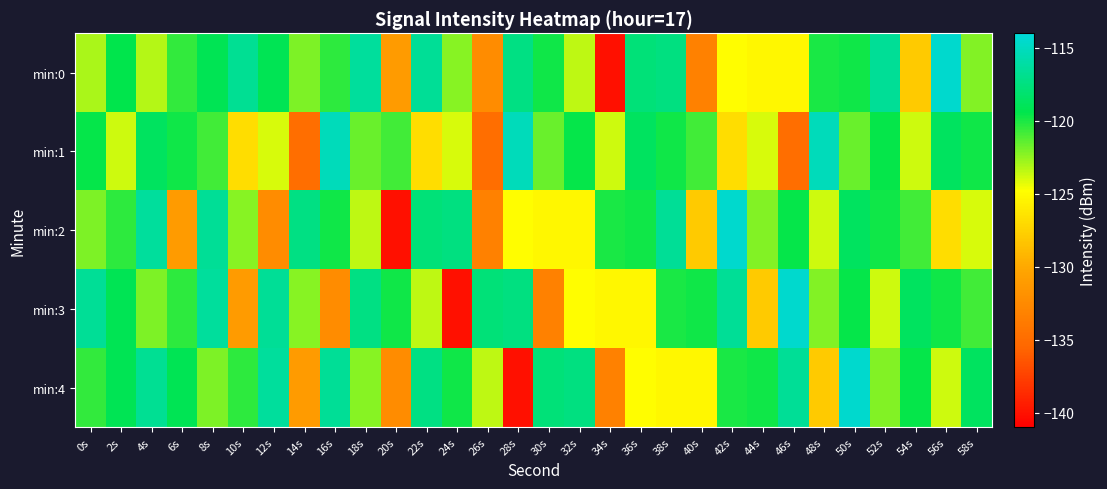

Reading left to right, transcribe all the data shown in this chart.

min:0: 0s=-123.0	2s=-119.5	4s=-123.2	6s=-120.5	8s=-119.1	10s=-116.7	12s=-119.1	14s=-122.1	16s=-120.4	18s=-116.4	20s=-131.0	22s=-116.6	24s=-122.2	26s=-132.3	28s=-117.3	30s=-119.7	32s=-123.4	34s=-140.1	36s=-117.8	38s=-117.4	40s=-133.2	42s=-124.9	44s=-125.3	46s=-125.3	48s=-120.0	50s=-119.7	52s=-116.6	54s=-128.0	56s=-114.5	58s=-122.2
min:1: 0s=-119.6	2s=-123.7	4s=-118.7	6s=-119.8	8s=-120.8	10s=-126.8	12s=-124.0	14s=-134.9	16s=-115.2	18s=-121.6	20s=-120.8	22s=-126.8	24s=-124.0	26s=-134.9	28s=-115.2	30s=-121.6	32s=-119.6	34s=-123.7	36s=-118.7	38s=-119.8	40s=-120.8	42s=-126.8	44s=-124.0	46s=-134.9	48s=-115.2	50s=-121.6	52s=-119.6	54s=-123.7	56s=-118.7	58s=-119.8
min:2: 0s=-122.1	2s=-120.4	4s=-116.4	6s=-131.0	8s=-116.6	10s=-122.2	12s=-132.3	14s=-117.3	16s=-119.7	18s=-123.4	20s=-140.1	22s=-117.8	24s=-117.4	26s=-133.2	28s=-124.9	30s=-125.3	32s=-125.3	34s=-120.0	36s=-119.7	38s=-116.6	40s=-128.0	42s=-114.5	44s=-122.2	46s=-119.6	48s=-123.7	50s=-118.7	52s=-119.8	54s=-120.8	56s=-126.8	58s=-124.0
min:3: 0s=-116.6	2s=-119.1	4s=-122.1	6s=-120.4	8s=-116.4	10s=-131.0	12s=-116.6	14s=-122.2	16s=-132.3	18s=-117.3	20s=-119.7	22s=-123.4	24s=-140.1	26s=-117.8	28s=-117.4	30s=-133.2	32s=-124.9	34s=-125.3	36s=-125.3	38s=-120.0	40s=-119.7	42s=-116.6	44s=-128.0	46s=-114.5	48s=-122.2	50s=-119.6	52s=-123.7	54s=-118.7	56s=-119.8	58s=-120.8
min:4: 0s=-120.5	2s=-119.1	4s=-116.7	6s=-119.1	8s=-122.1	10s=-120.4	12s=-116.4	14s=-131.0	16s=-116.6	18s=-122.2	20s=-132.3	22s=-117.3	24s=-119.7	26s=-123.4	28s=-140.1	30s=-117.8	32s=-117.4	34s=-133.2	36s=-124.9	38s=-125.3	40s=-125.3	42s=-120.0	44s=-119.7	46s=-116.6	48s=-128.0	50s=-114.5	52s=-122.2	54s=-119.6	56s=-123.7	58s=-118.7